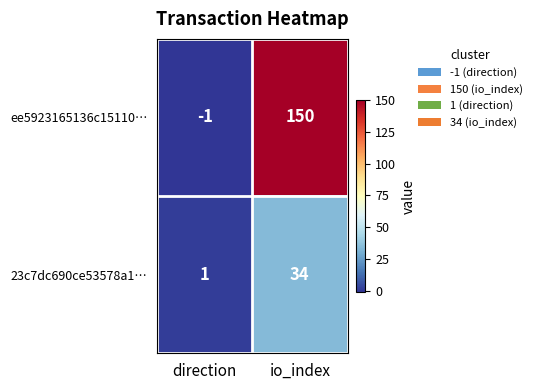

Count the number of data series in this chart.

2